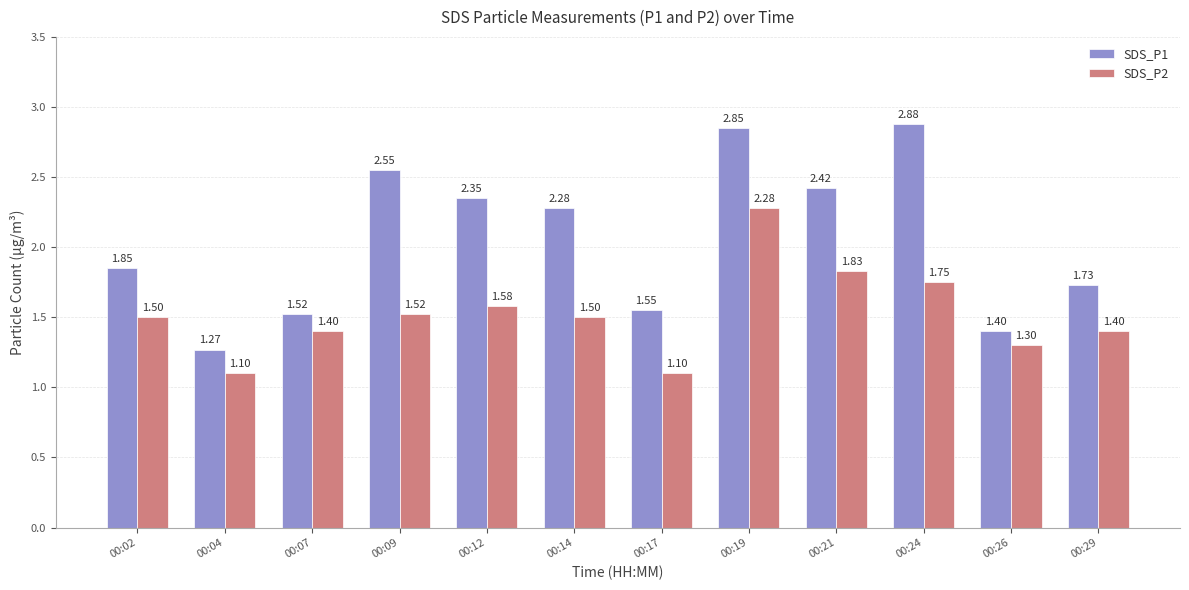

What is the value of the SDS_P2 bar at the 6th from the left?

1.5